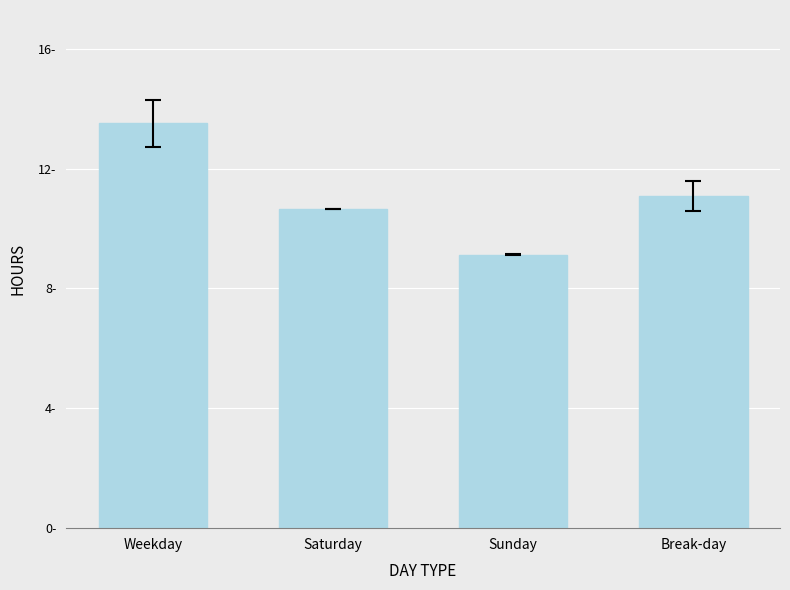

Which has a higher value, Break-day or Sunday?

Break-day